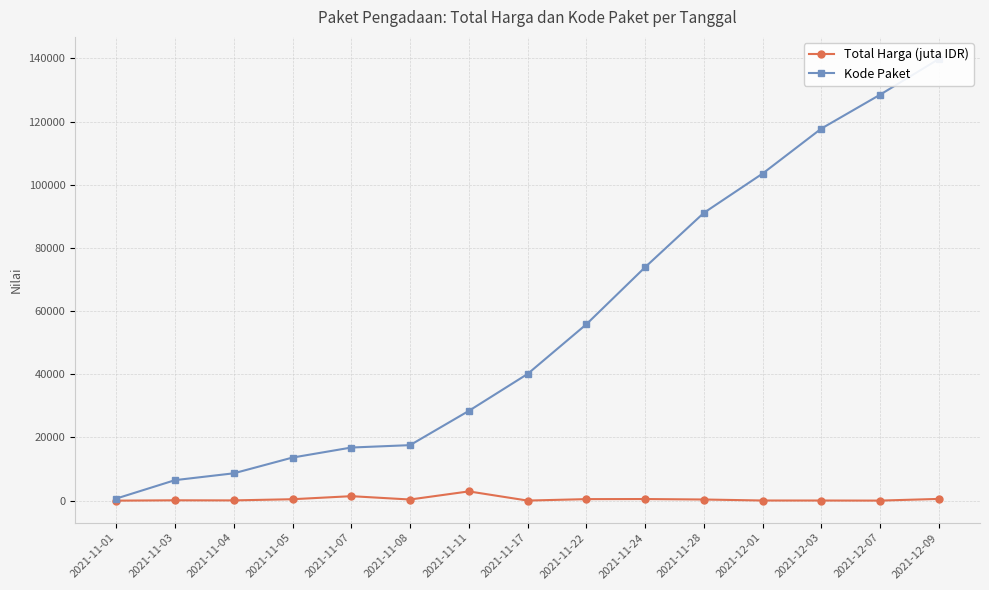

How many distinct data groups are displayed?

2